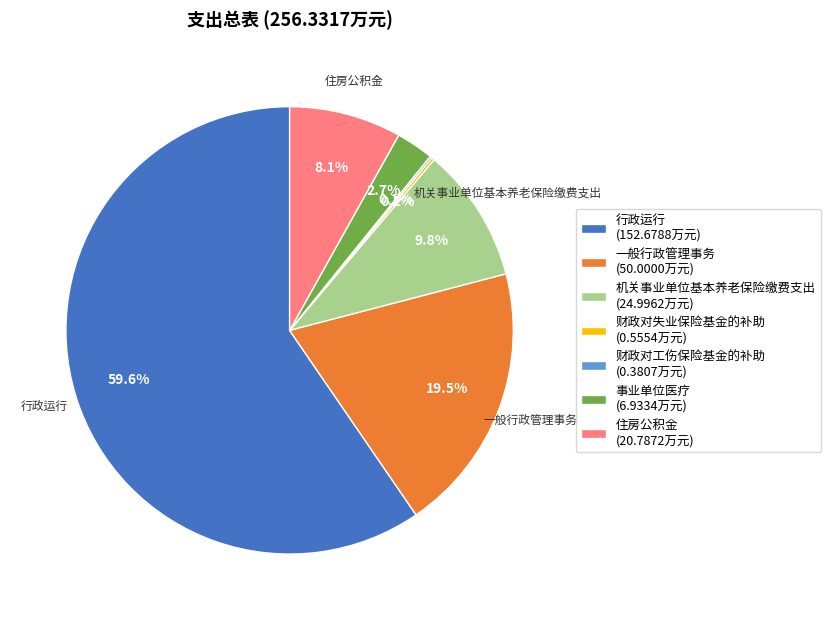

Is there a majority slice in this chart?

Yes